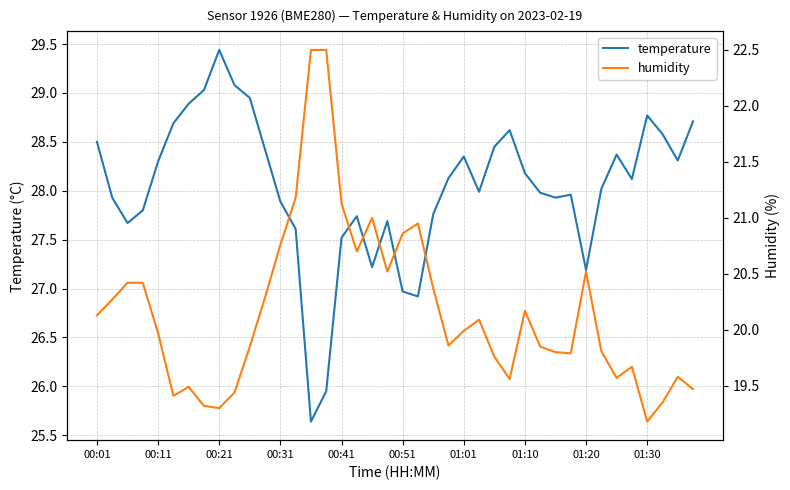

At which label is temperature closest to 27?

00:51